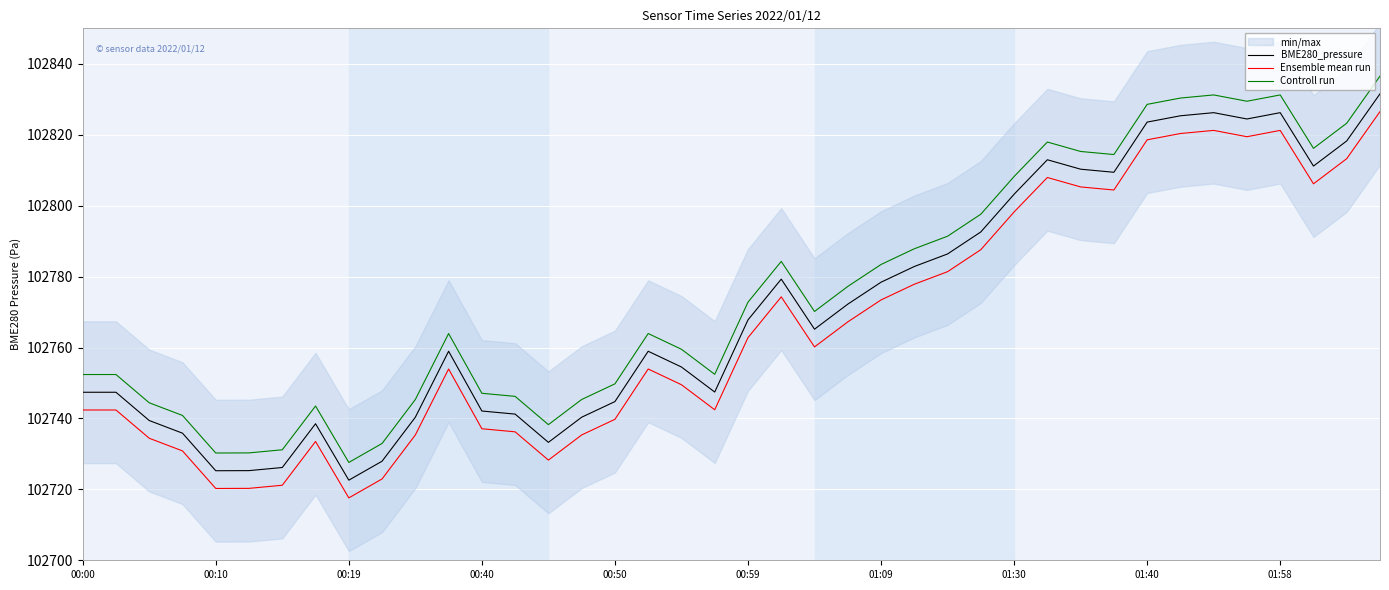

How many interior local peaks does the Ensemble mean run series have?

7